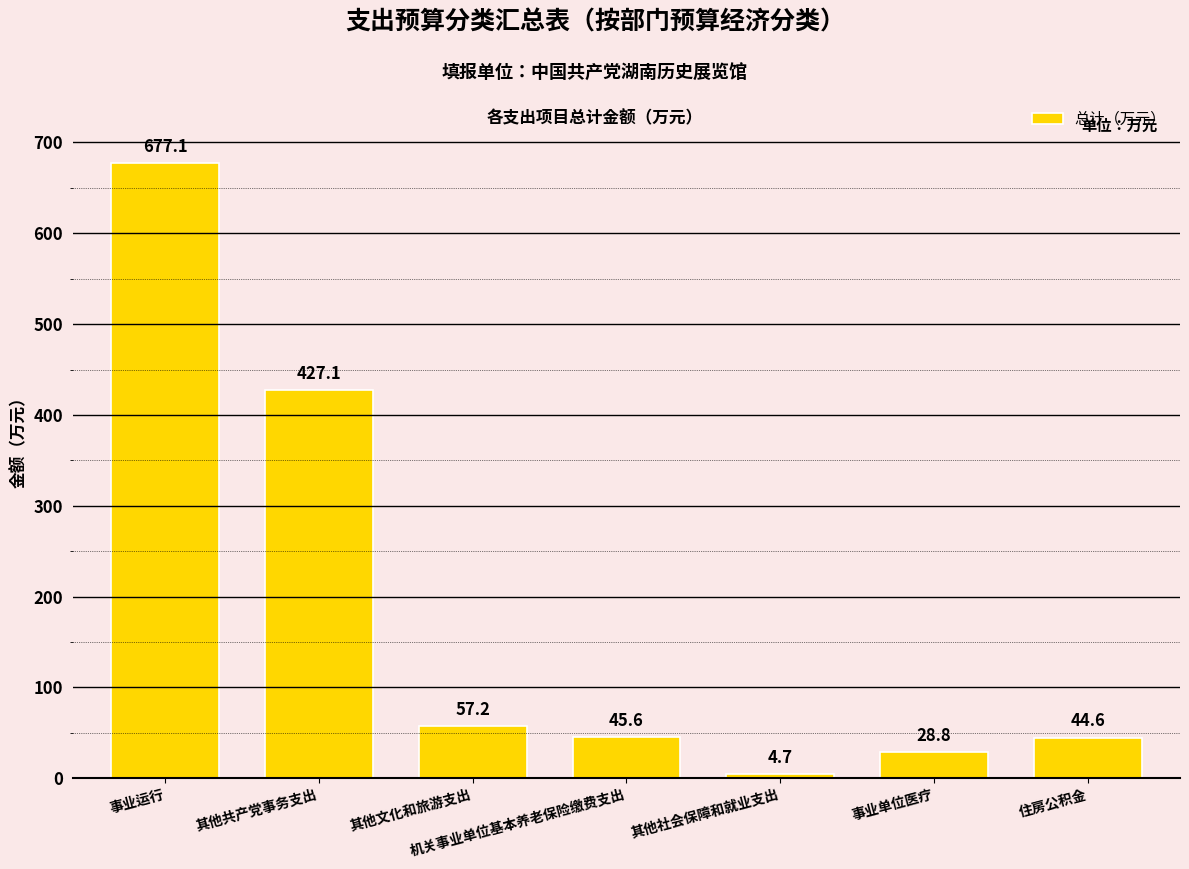

List the labels in order of value, smallest first.

其他社会保障和就业支出, 事业单位医疗, 住房公积金, 机关事业单位基本养老保险缴费支出, 其他文化和旅游支出, 其他共产党事务支出, 事业运行